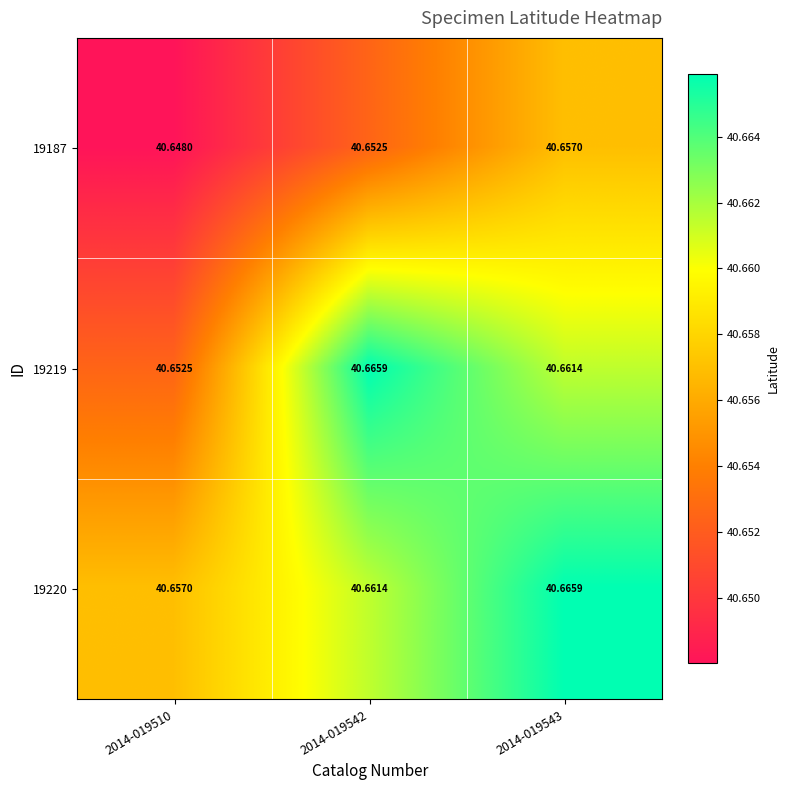

Is the value of 19220 at 2014-019542 greater than the value of 19219 at 2014-019510?

Yes